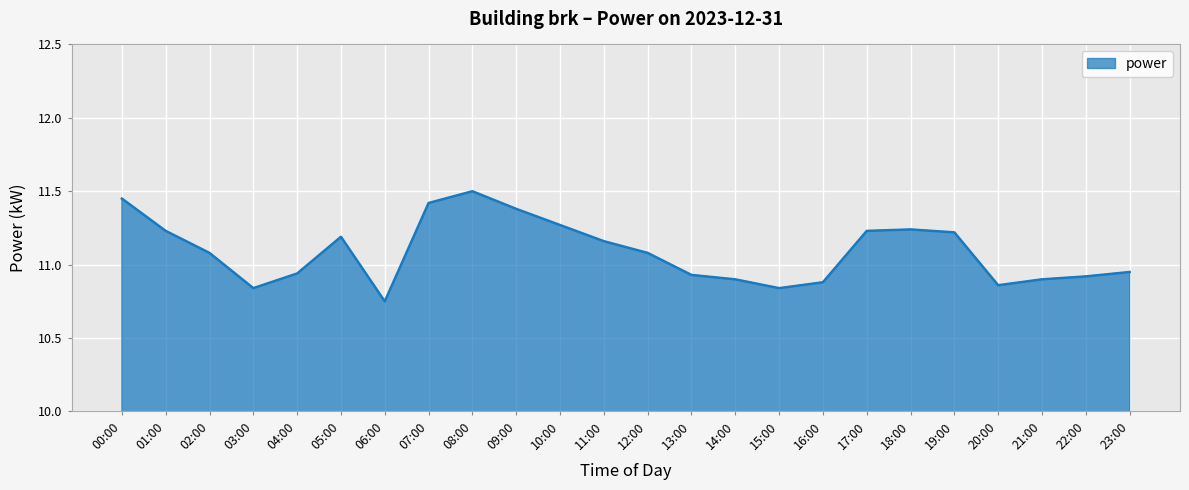

Approximately how many times larger is the value at 16:00 compared to 03:00?

1.0